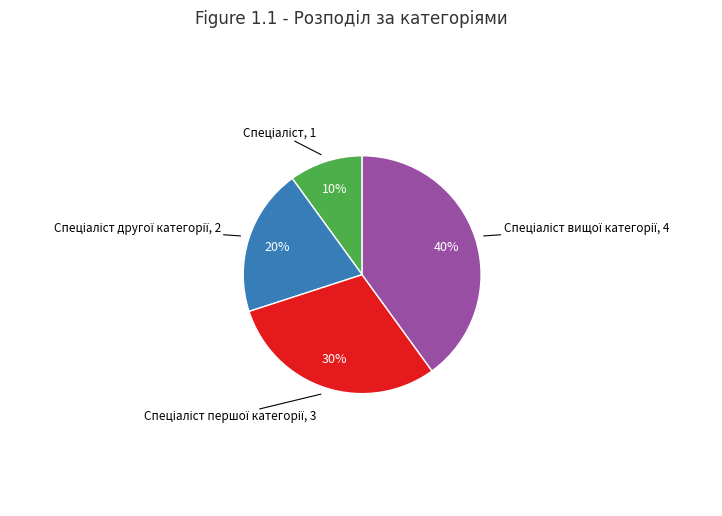

To the nearest percent, what is the average slice percentage?

25%